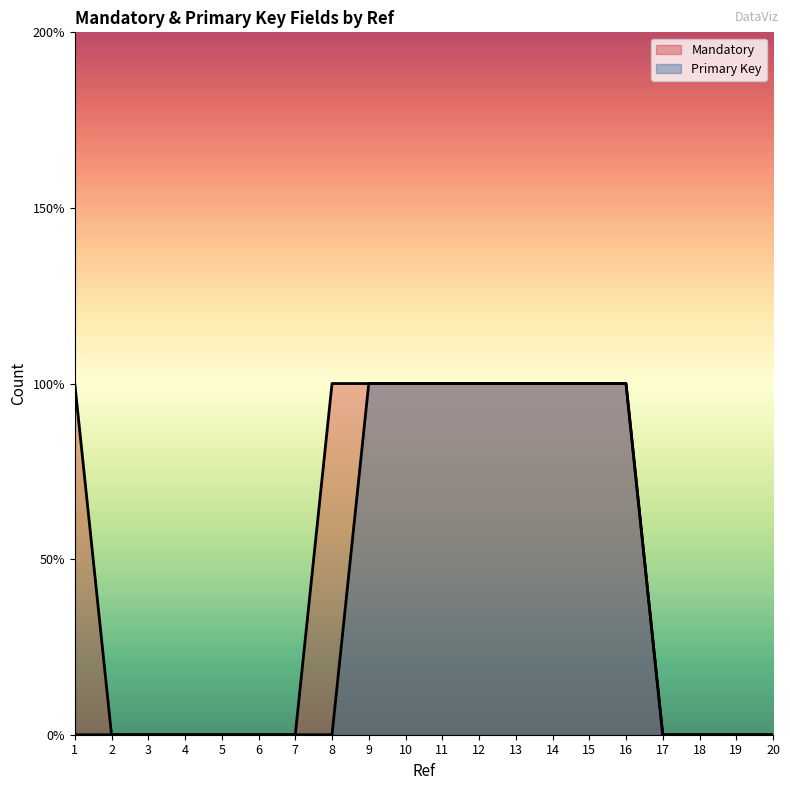

Is the value of Primary Key at 20 greater than the value of Mandatory at 20?

No